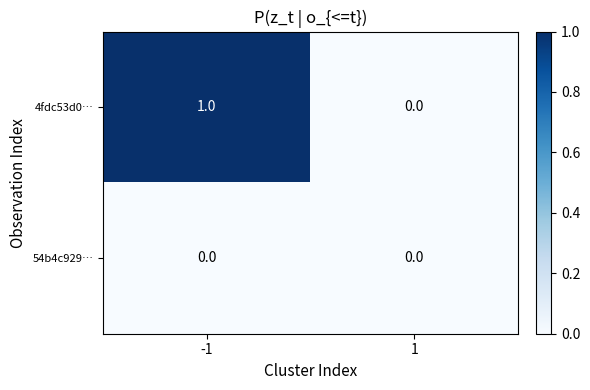

Which series changed the most between -1 and 1?

4fdc53d0…